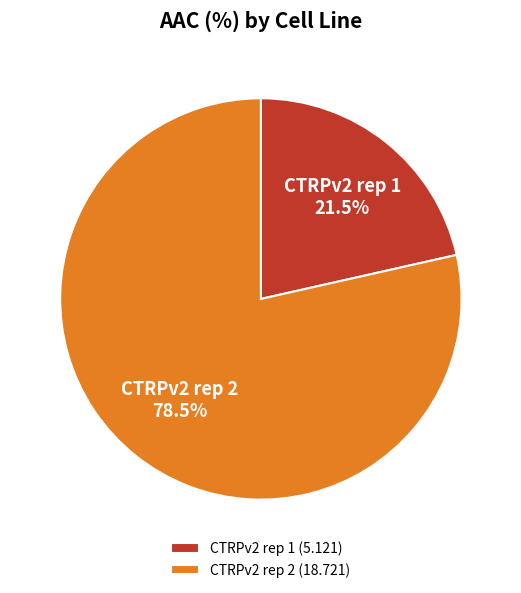

Which slice is the largest?

CTRPv2 rep 2